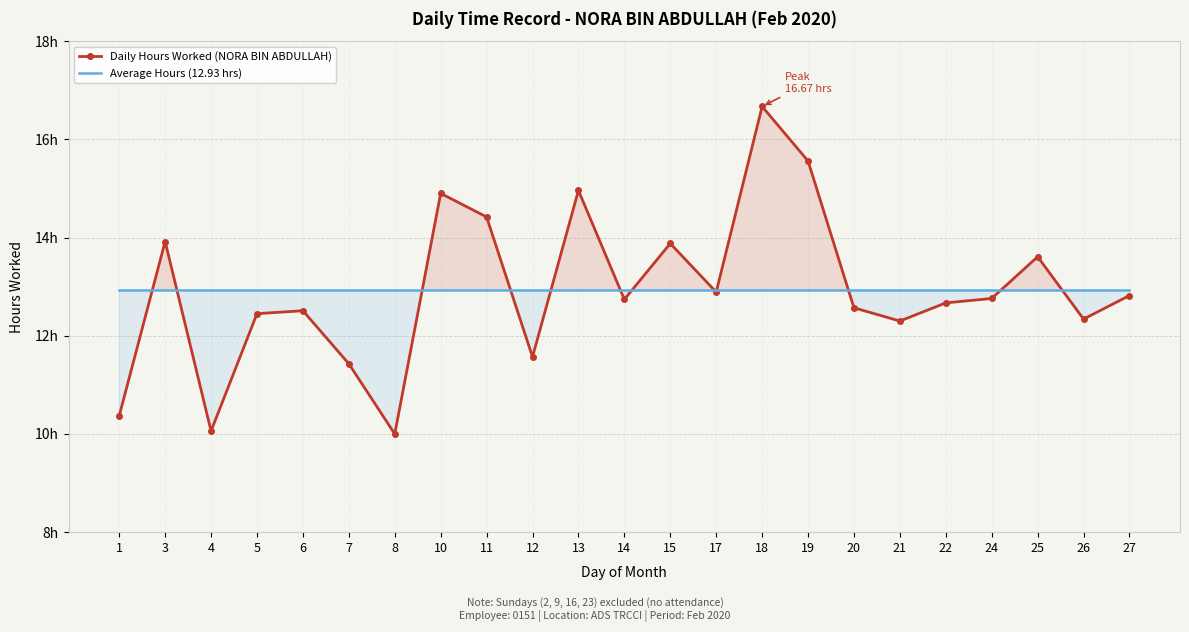

At which category is the sum across all series the highest?

18